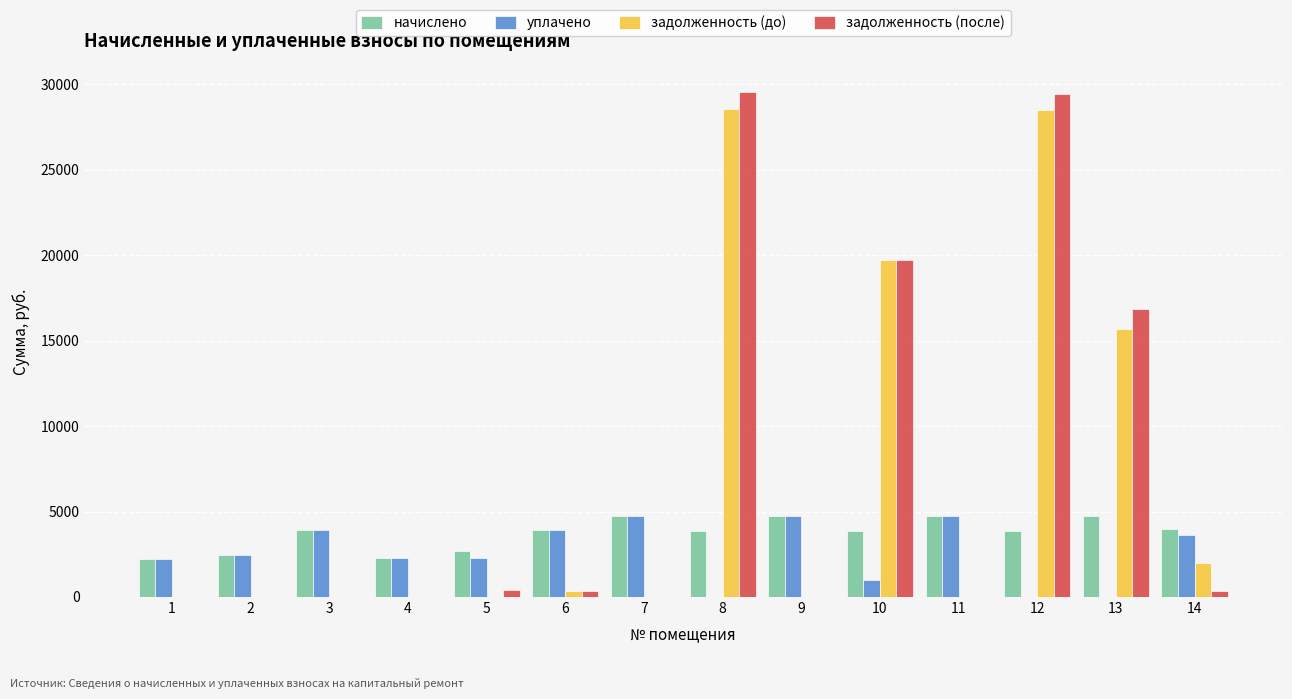

What is the maximum value shown in the chart?

29561.3